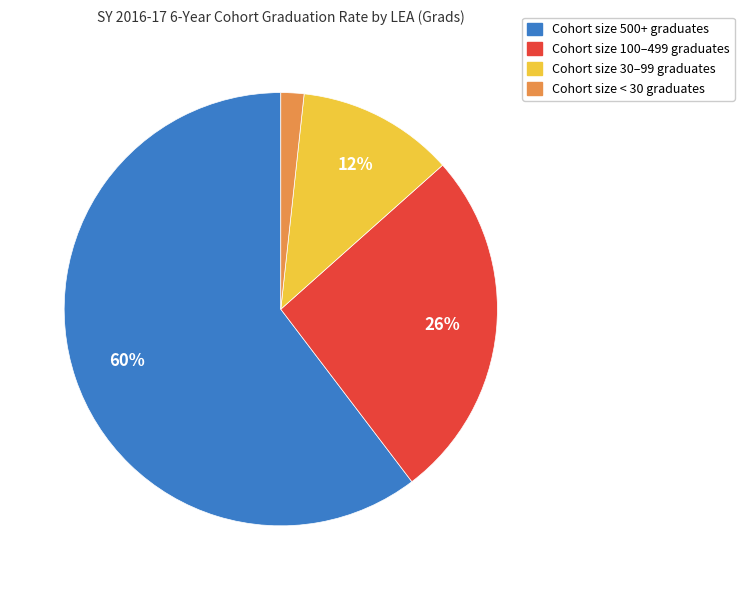

What is the majority slice?

Cohort size 500+ graduates